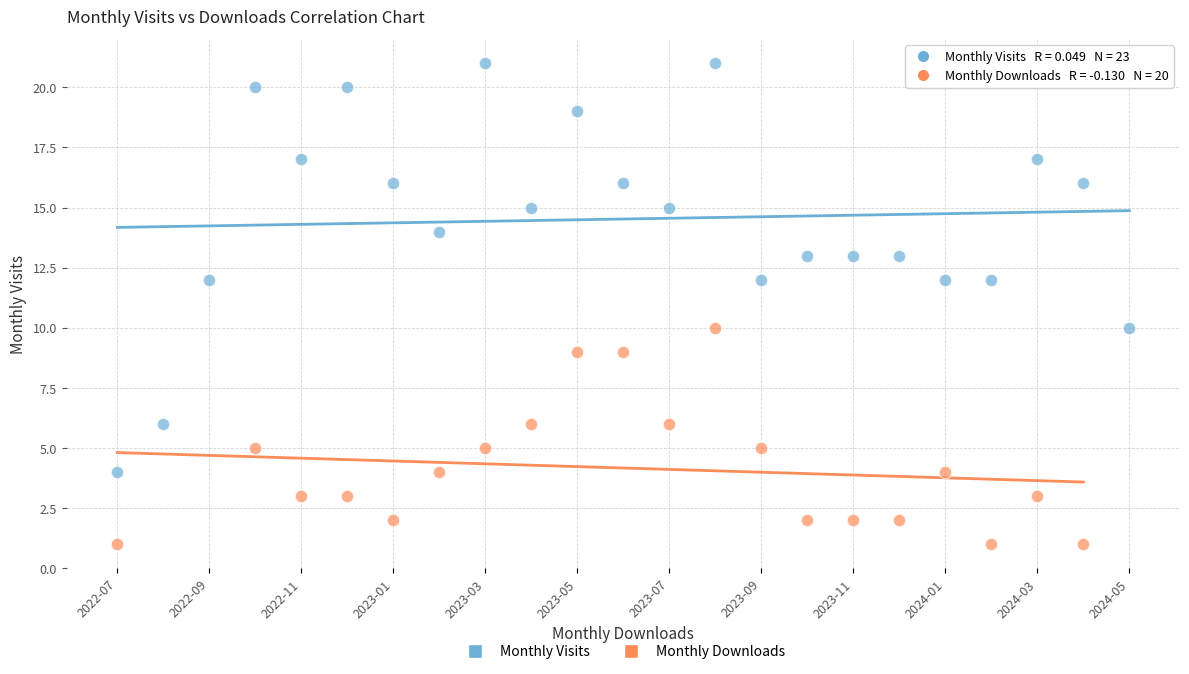

Which series has the widest spread of Y values?

Monthly Visits